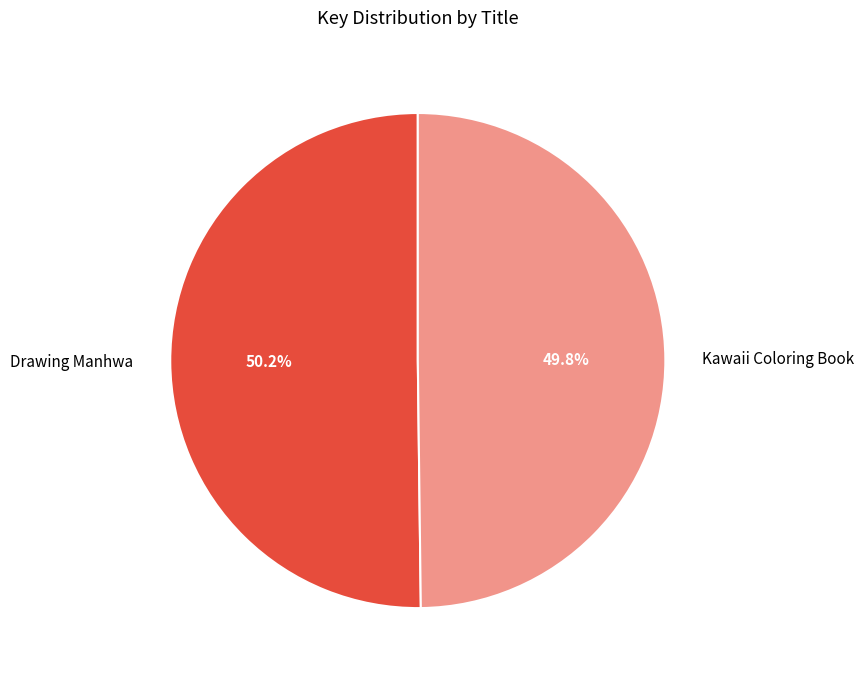

Do Kawaii Coloring Book and Drawing Manhwa together represent more than half of the pie?

Yes